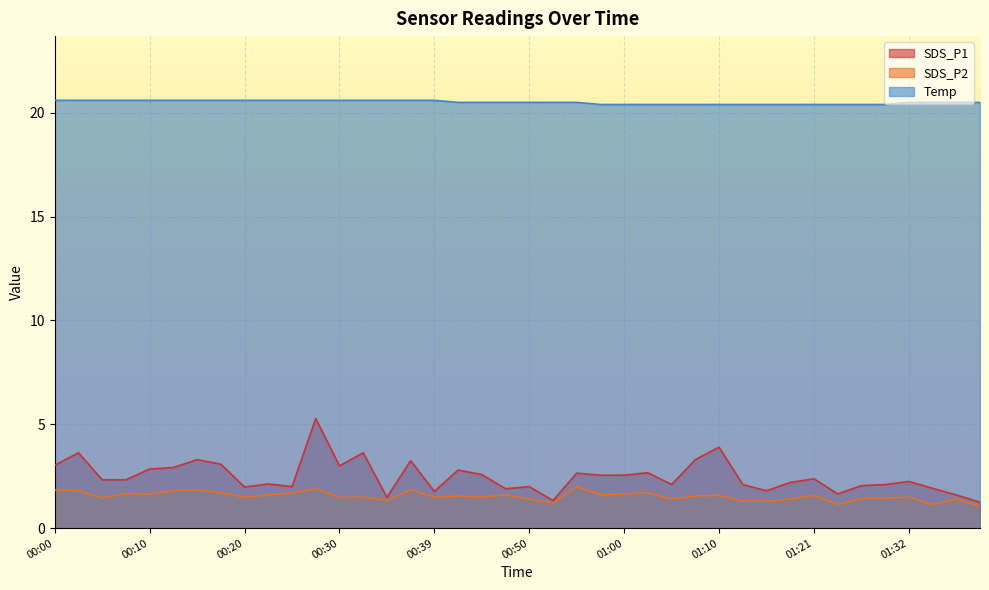

What is the difference between the second highest and minimum values in the SDS_P2 series?

0.8